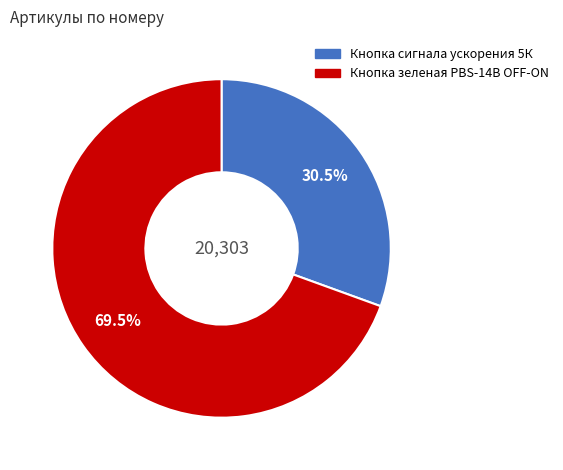

What is the smallest slice in the pie chart?

Кнопка сигнала ускорения 5К